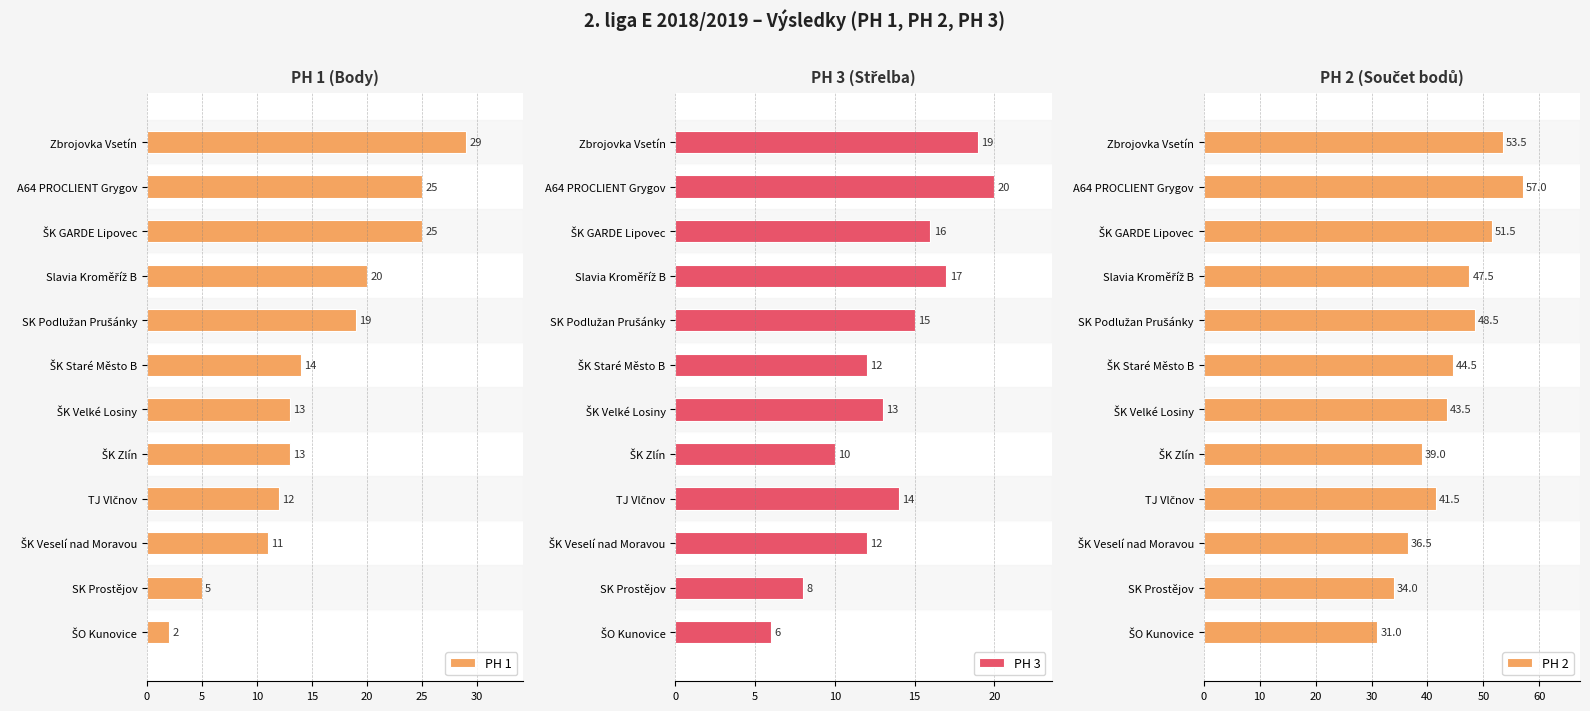

At which category is the sum across all series the highest?

5